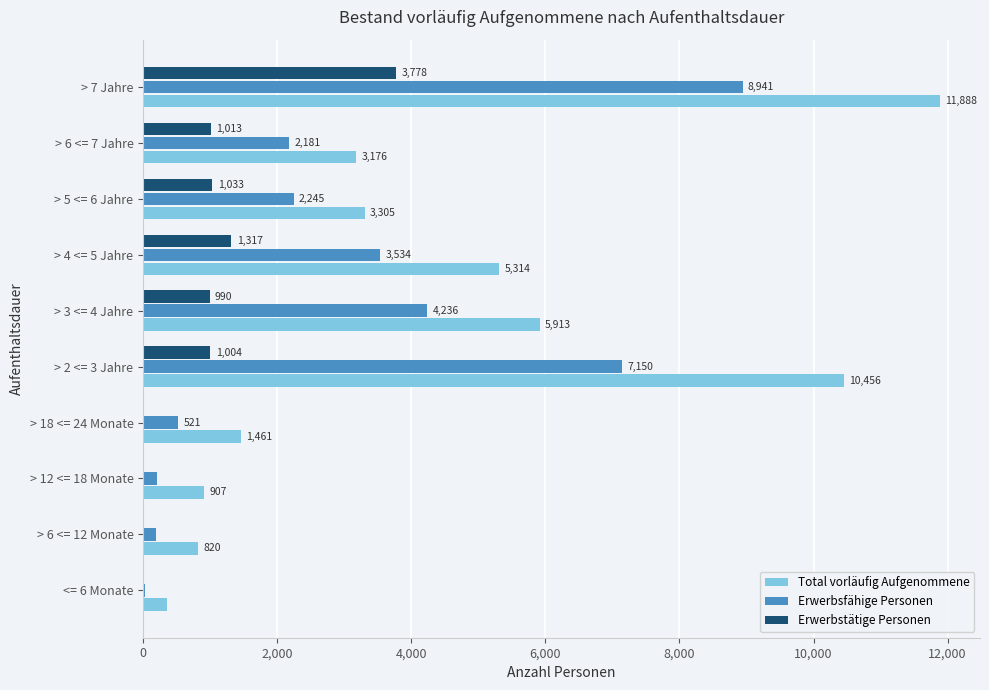

Which series changed the most between <= 6 Monate and > 5 <= 6 Jahre?

Total vorläufig Aufgenommene